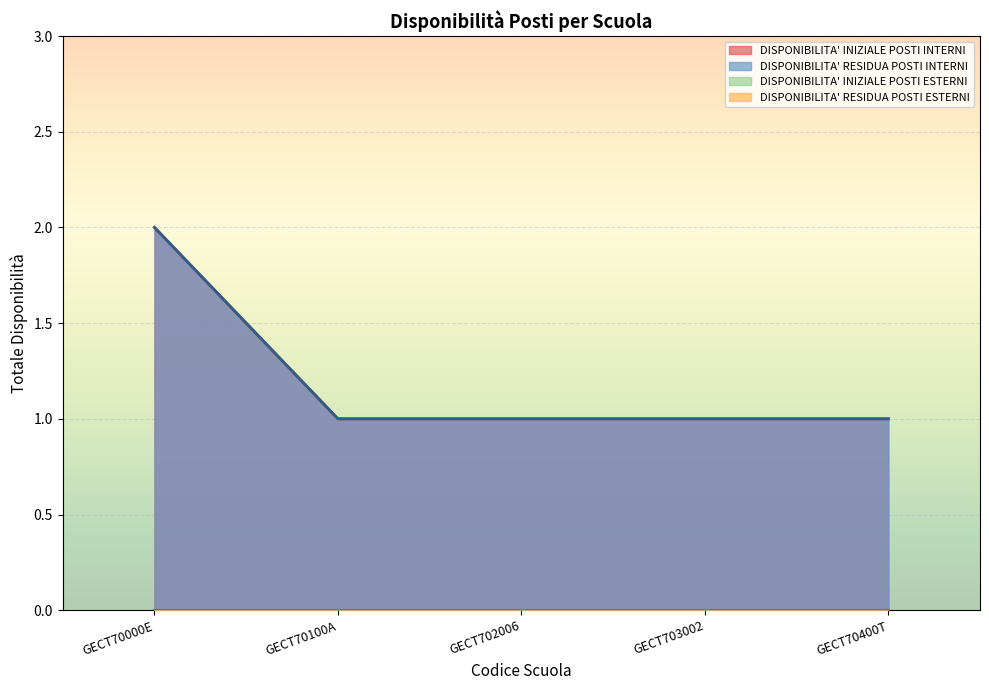

Does the chart display data point markers on the line(s)?

No